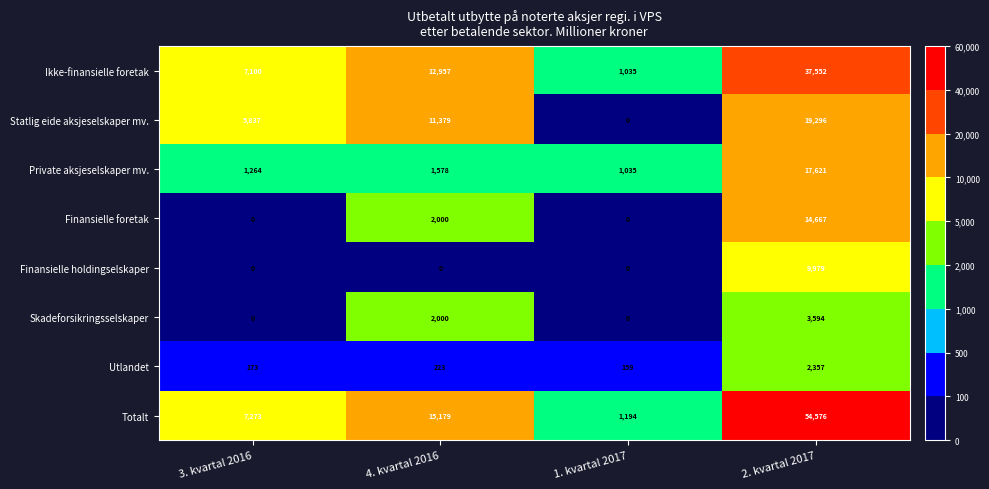

How many values in Statlig eide aksjeselskaper mv. are above zero?

3